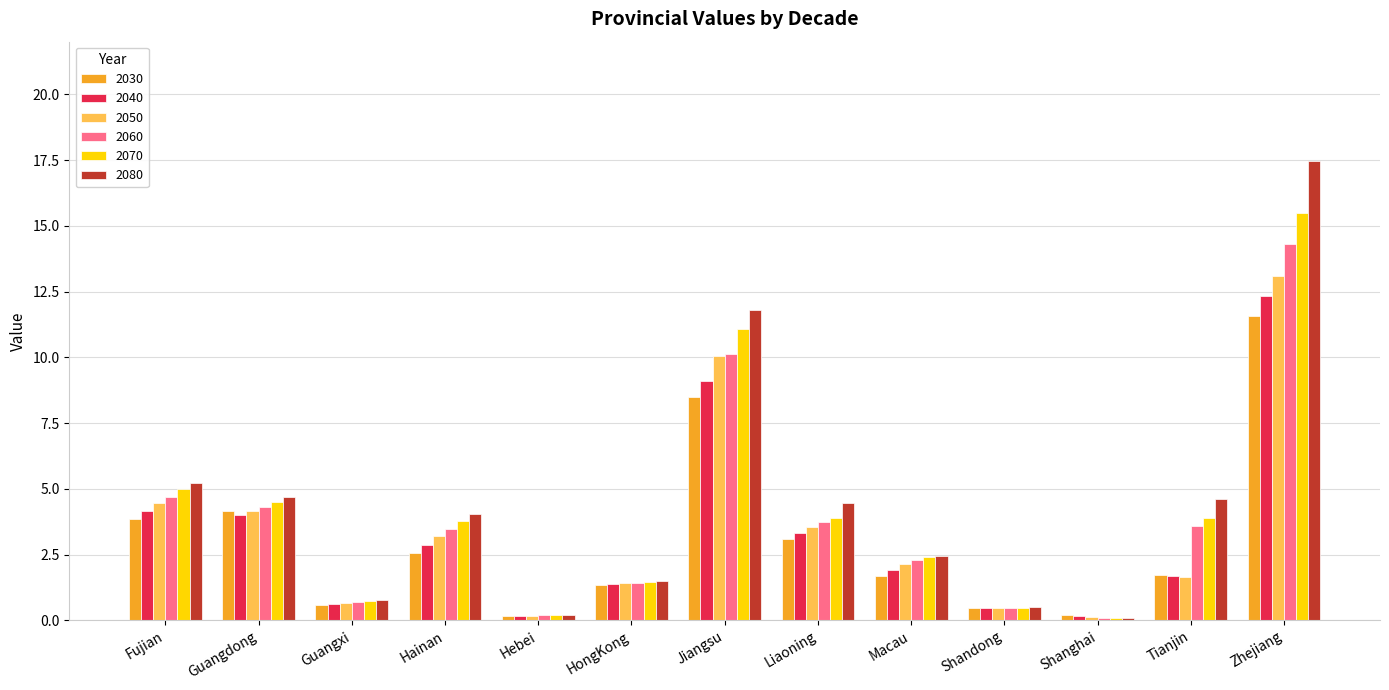

What is the total value across all series at Hebei?

1.1